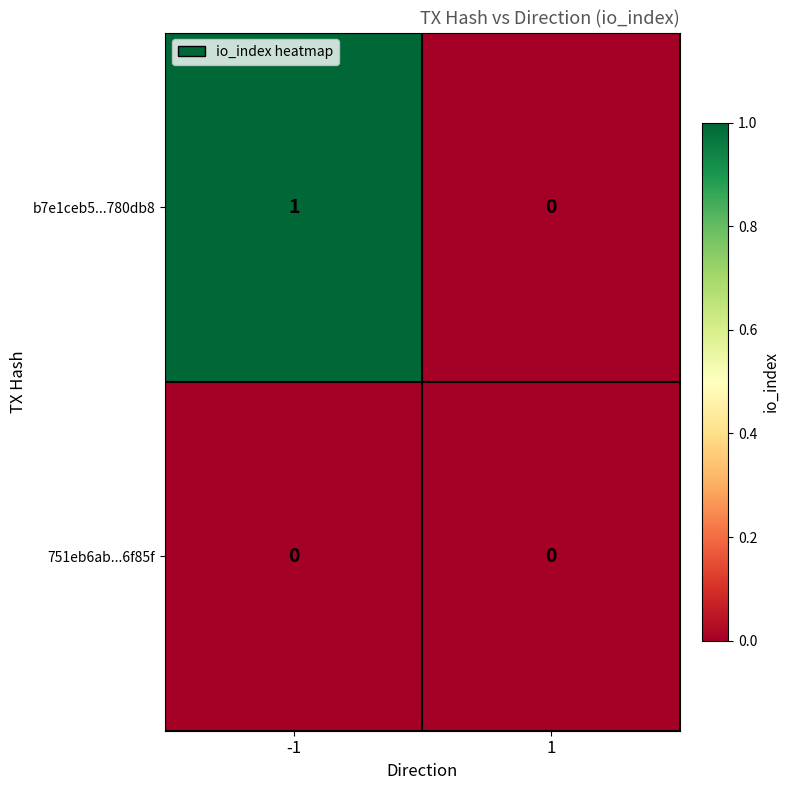

Which series has the largest total across all categories?

b7e1ceb5...780db8